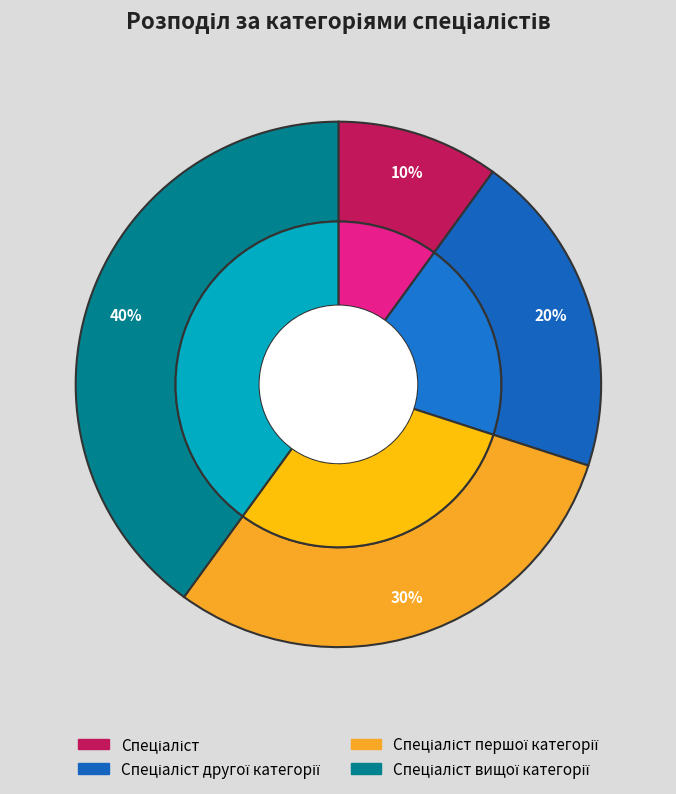

What percentage is NOT represented by Спеціаліст другої категорії?

80.0%